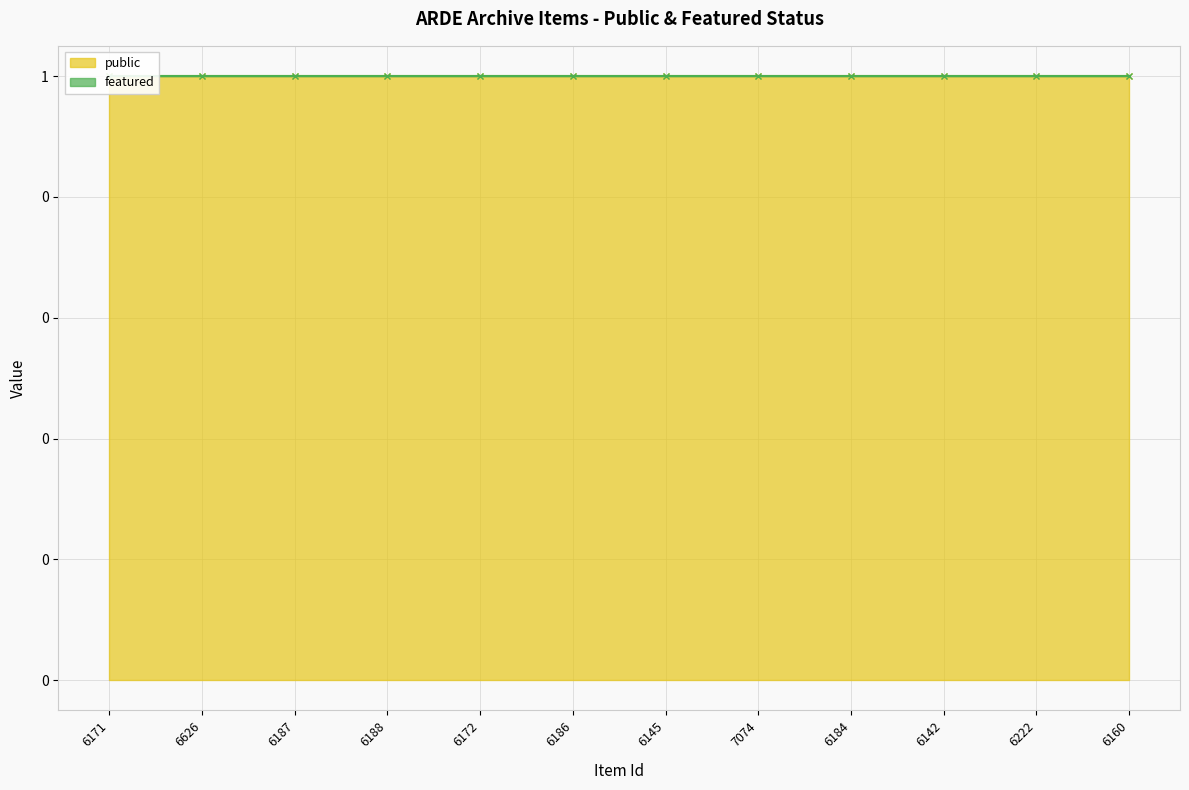

How many lines are shown in the chart?

2